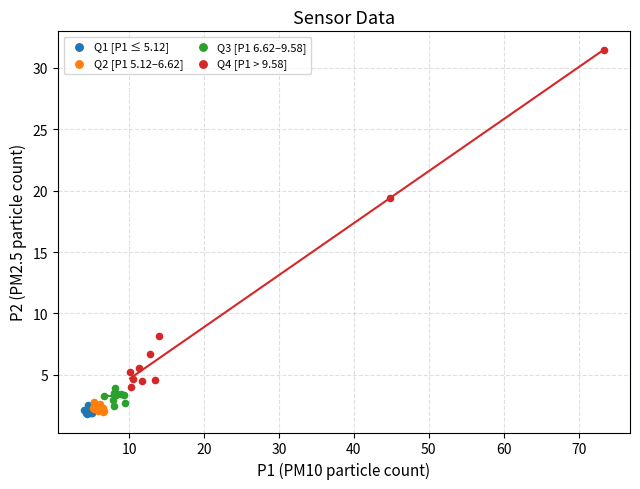

Which series reaches the maximum Y coordinate?

Q4 [P1 > 9.58]